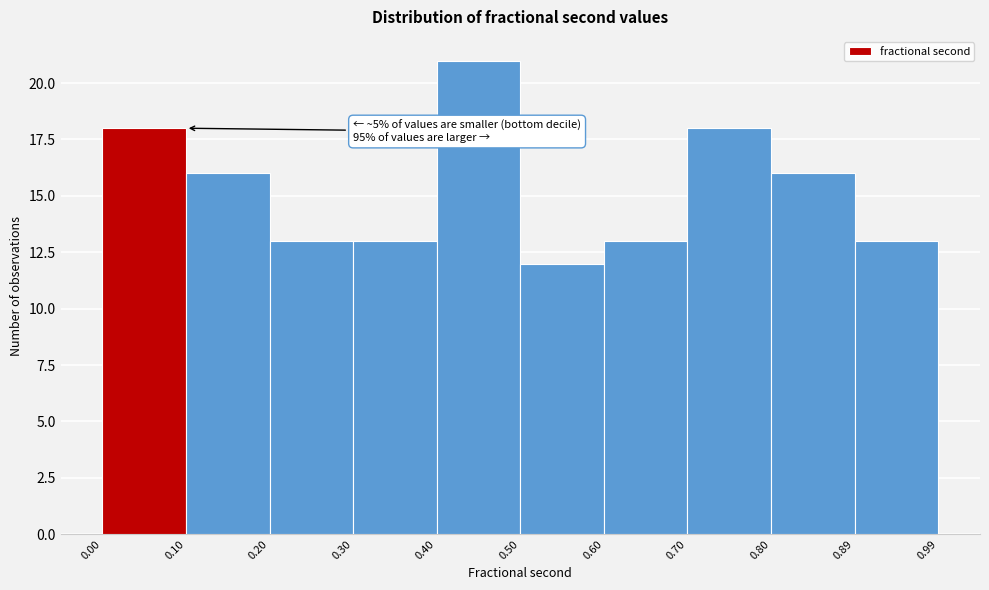

Which range on the x-axis has the tallest bar?

0.40 to 0.50